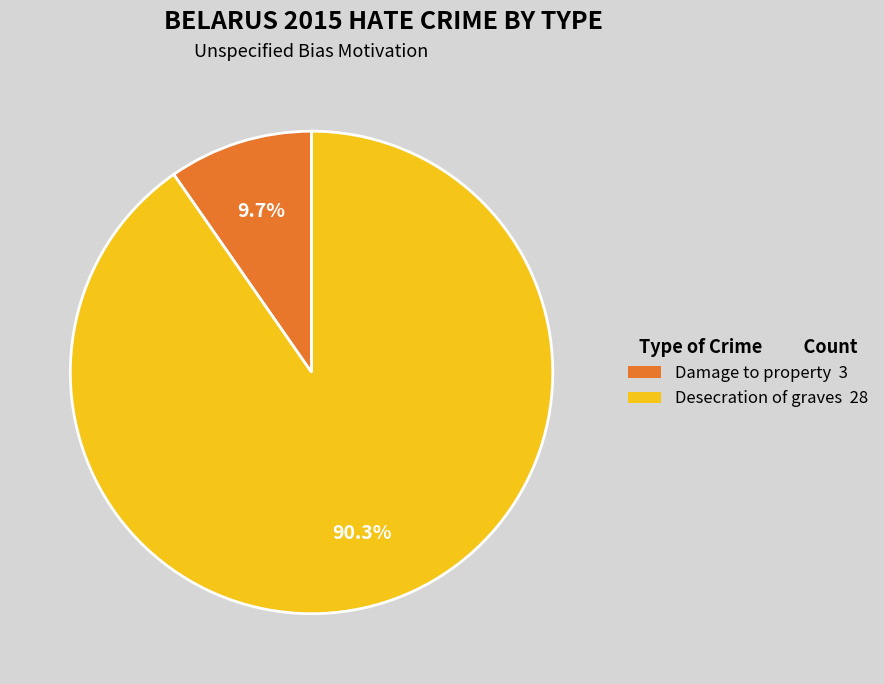

Approximately how many times larger is the value at Damage to property compared to Desecration of graves?

0.1